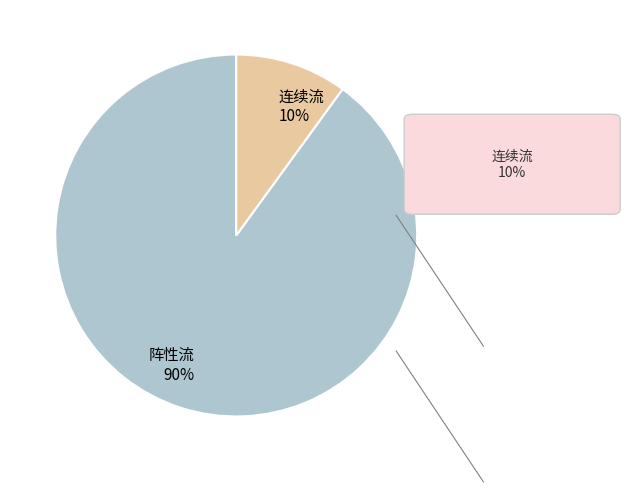

Which category has the smallest portion of the pie?

连续流 10%